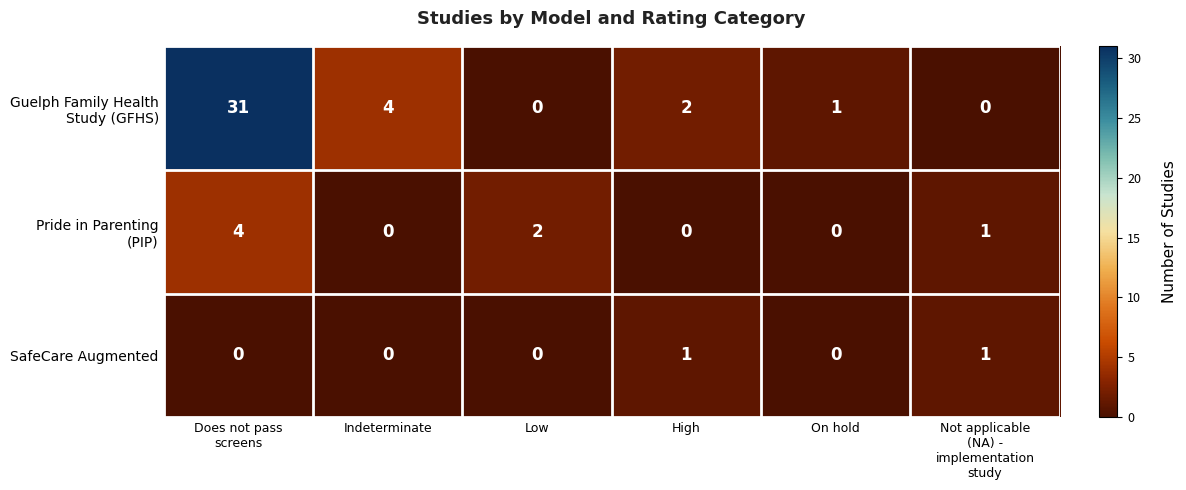

True or false: SafeCare Augmented has a value of 0 at Low.

True